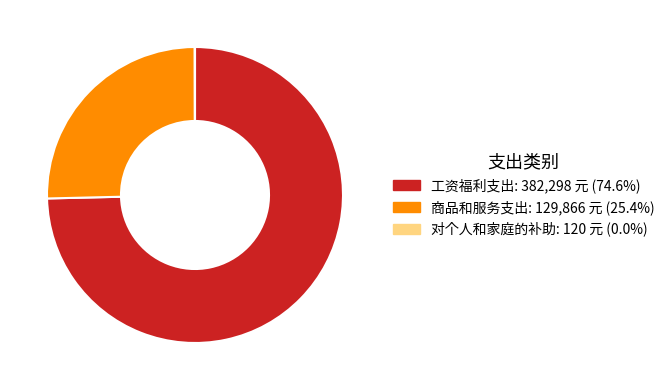

Do 工资福利支出 and 商品和服务支出 together represent more than half of the pie?

Yes